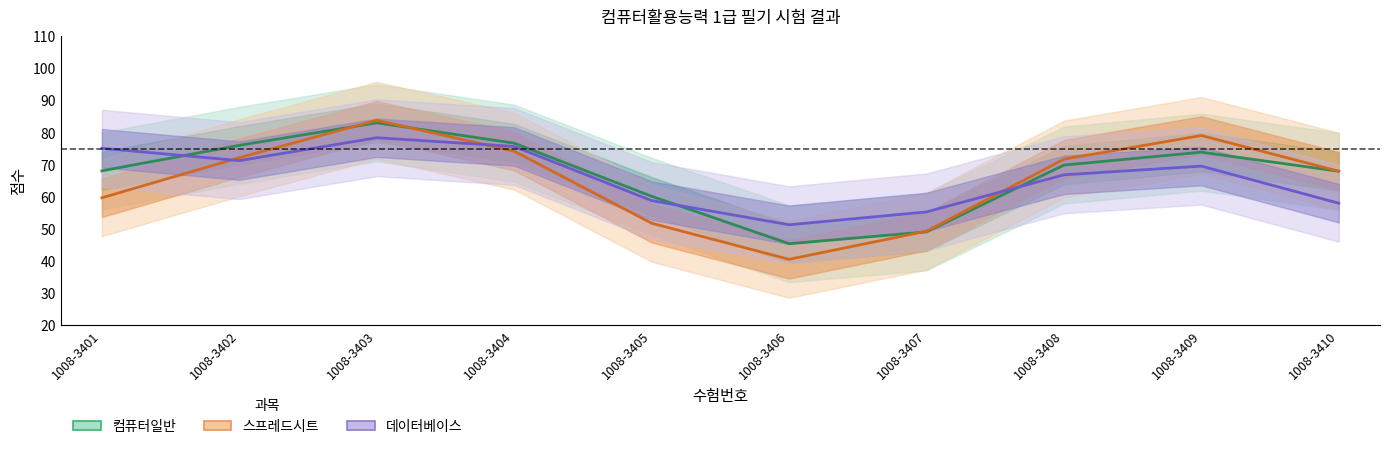

How many values in the 컴퓨터일반 series exceed 75?

3